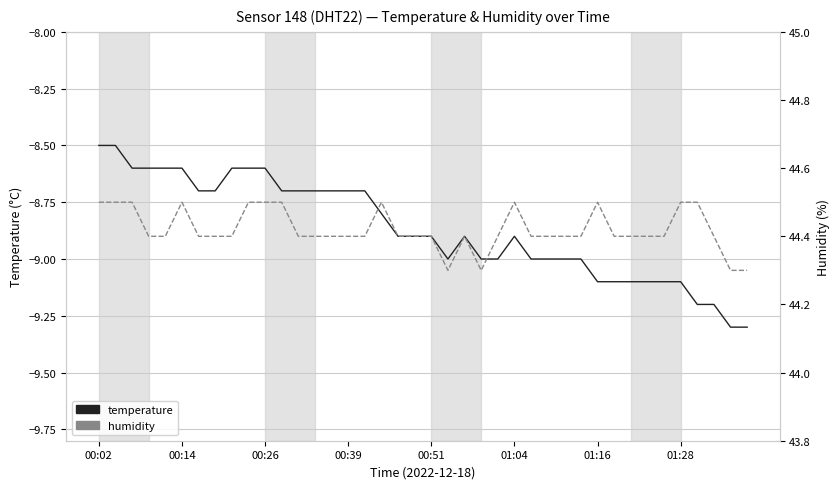

Is this an area chart (filled region under the line)?

No